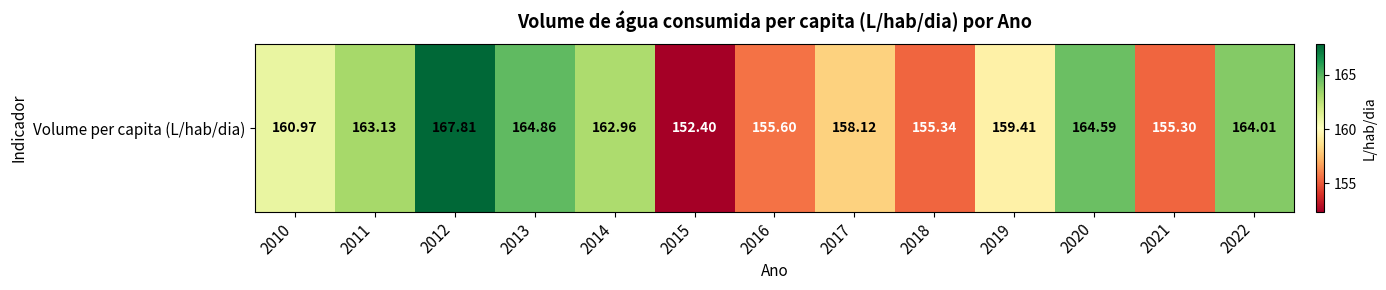

The value at 2019 is 78.2. True or false?

False